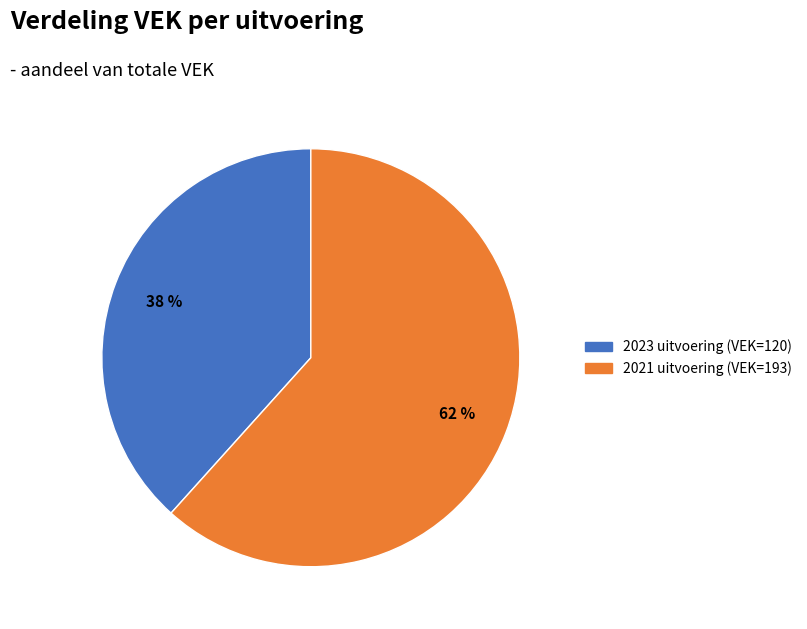

How many slices are in this pie chart?

2